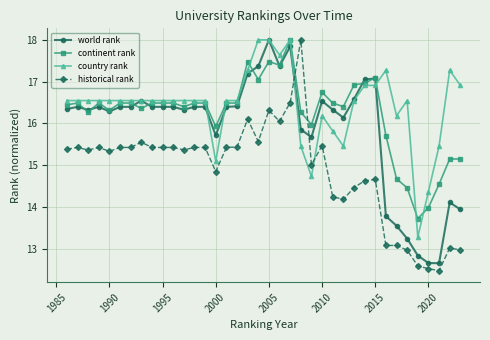

At how many categories does at least one series exceed 12?

38